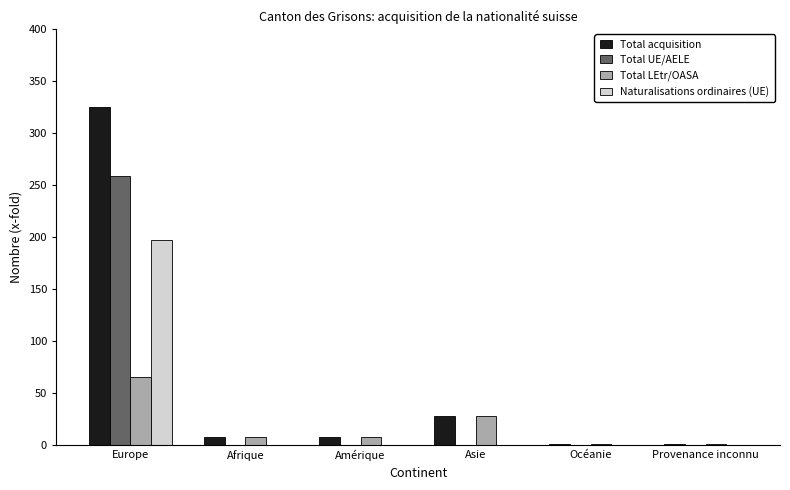

Reading left to right, what are all the values shown in this chart?

Total acquisition: 325	8	8	28	1	1
Total UE/AELE: 259	0	0	0	0	0
Total LEtr/OASA: 66	8	8	28	1	1
Naturalisations ordinaires (UE): 197	0	0	0	0	0